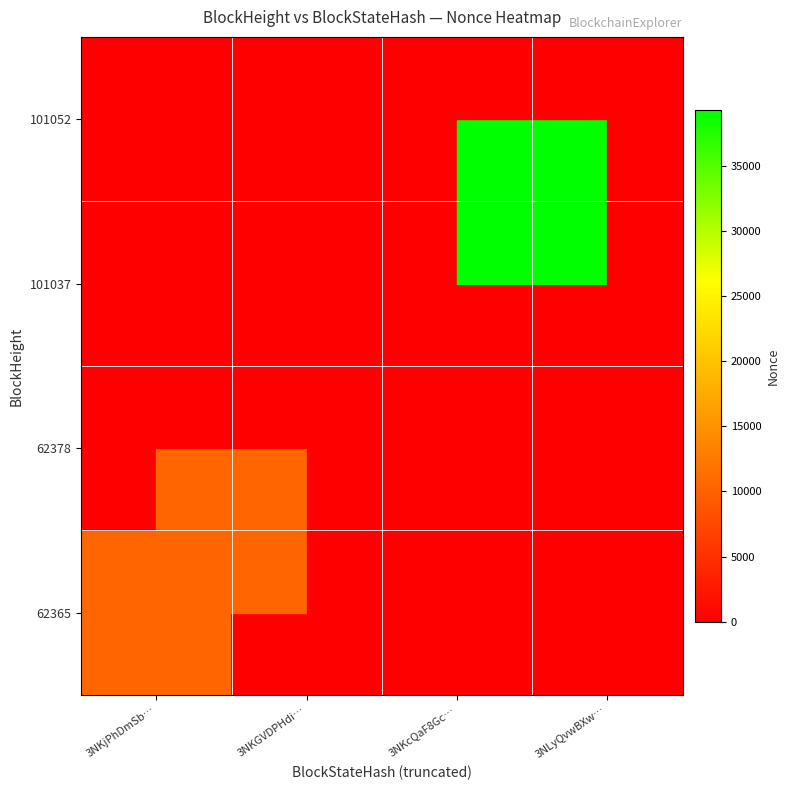

Reading right to left, list all the values displayed in this chart.

62365: 3NLyQvwBXw…=0	3NKcQaF8Gc…=0	3NKGVDPHdi…=0	3NKjPhDmSb…=10491
62378: 3NLyQvwBXw…=0	3NKcQaF8Gc…=0	3NKGVDPHdi…=0	3NKjPhDmSb…=0
101037: 3NLyQvwBXw…=0	3NKcQaF8Gc…=39282	3NKGVDPHdi…=0	3NKjPhDmSb…=0
101052: 3NLyQvwBXw…=1	3NKcQaF8Gc…=0	3NKGVDPHdi…=0	3NKjPhDmSb…=0